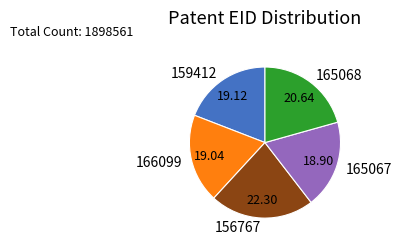

Combined, do 165067 and 159412 account for over 50%?

No